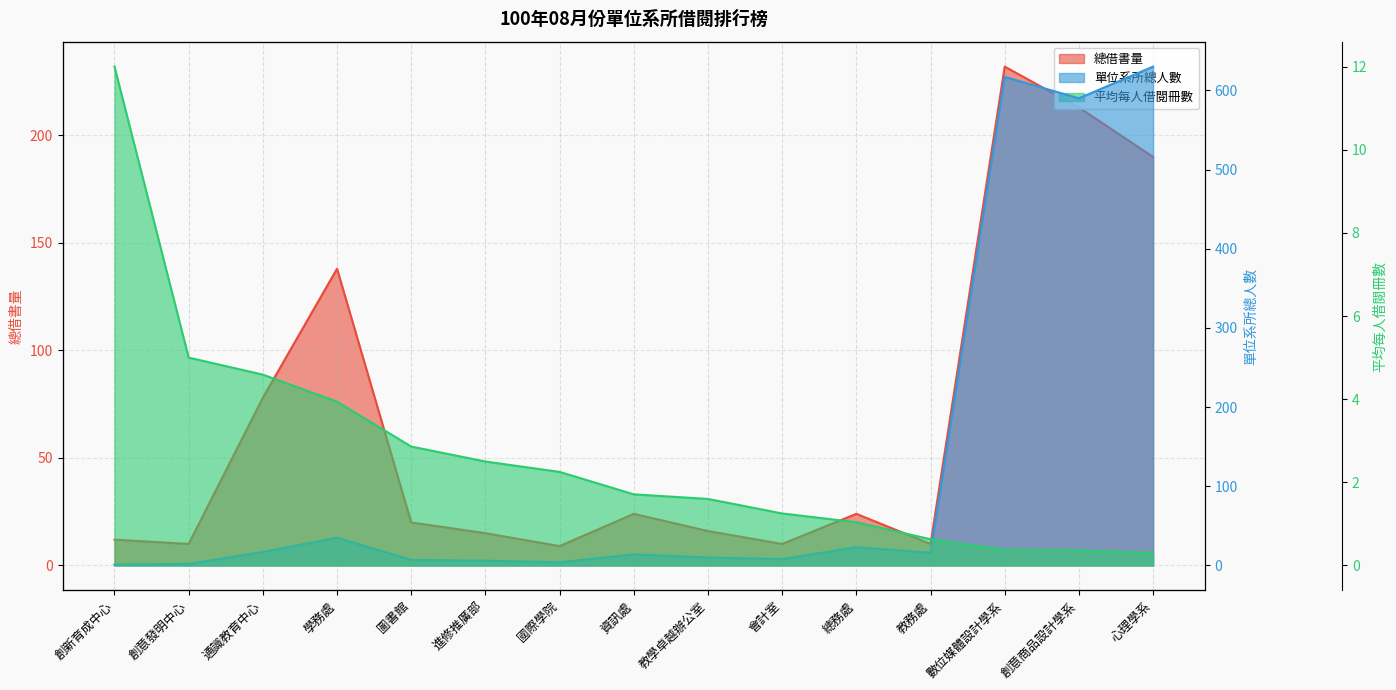

Which series has the largest total across all categories?

單位系所總人數